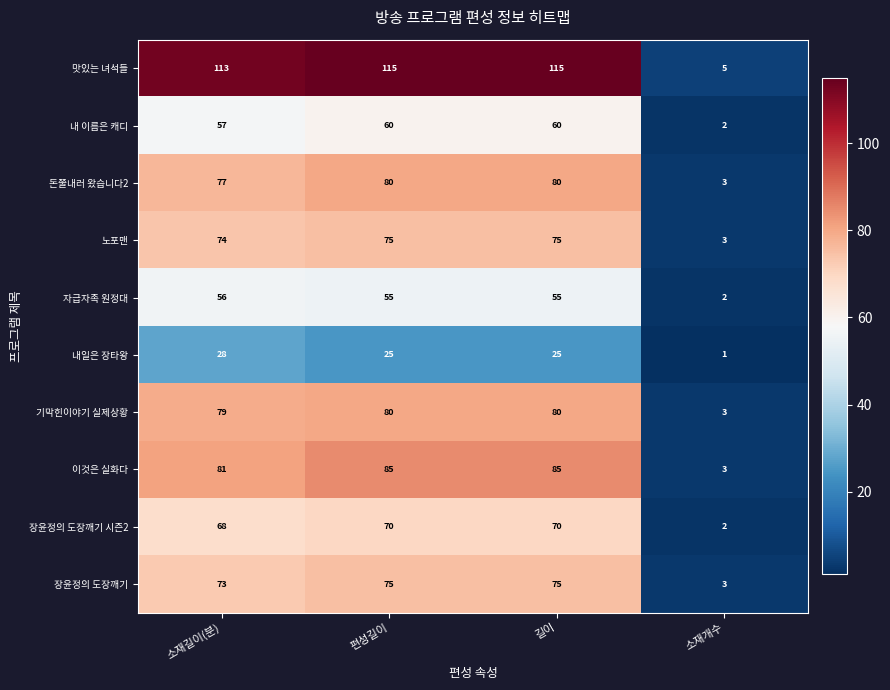

How many data points does each series have?

4